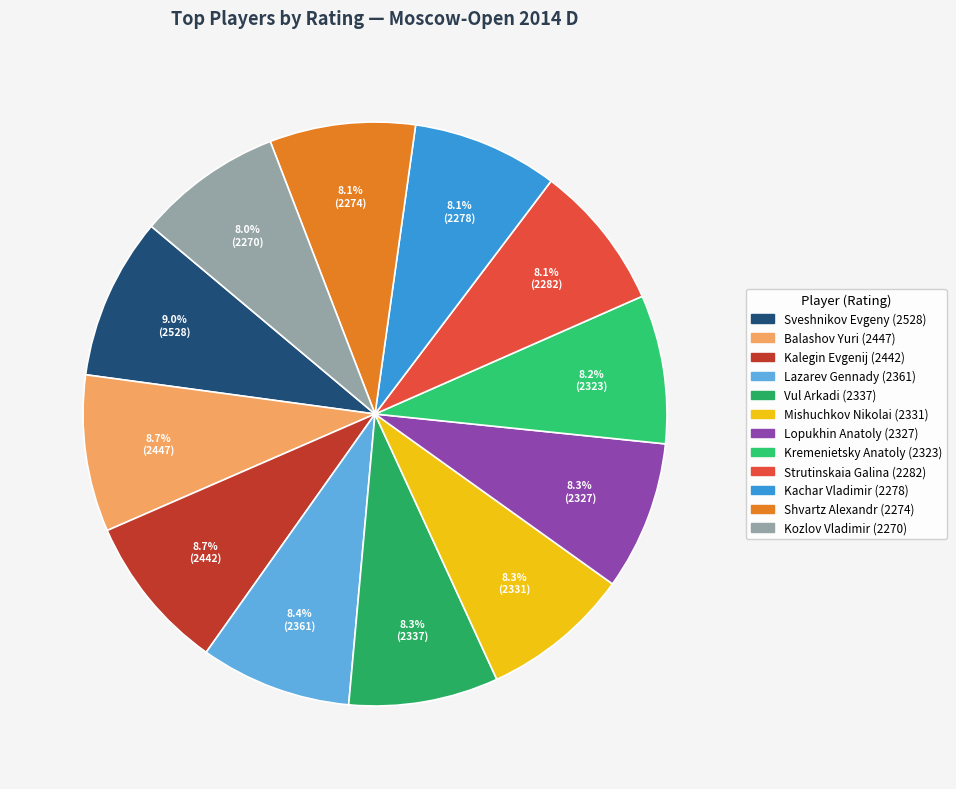

What is the change in value from Kalegin Evgenij to Kozlov Vladimir?

-172